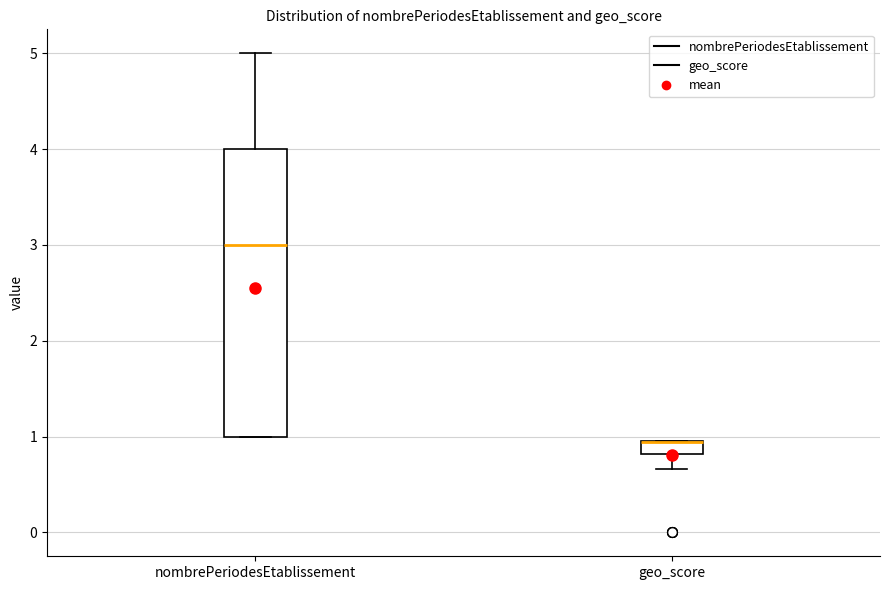

Which box is the tallest, from its lower edge to its upper edge?

nombrePeriodesEtablissement